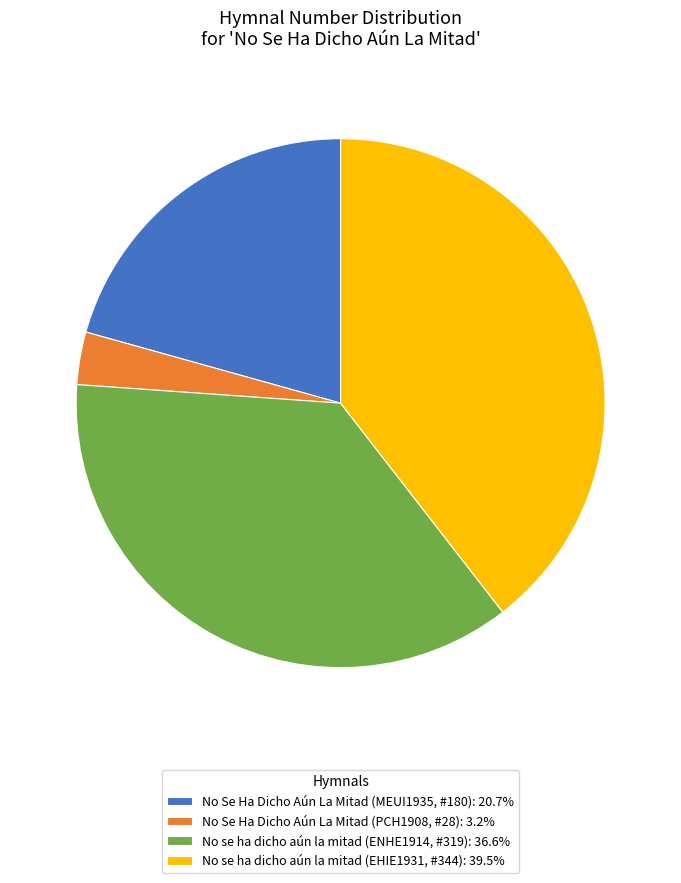

What is the ratio of the value at No se ha dicho aún la mitad (EHIE1931, #344): 39.5% to the value at No Se Ha Dicho Aún La Mitad (MEUI1935, #180): 20.7%?

1.9